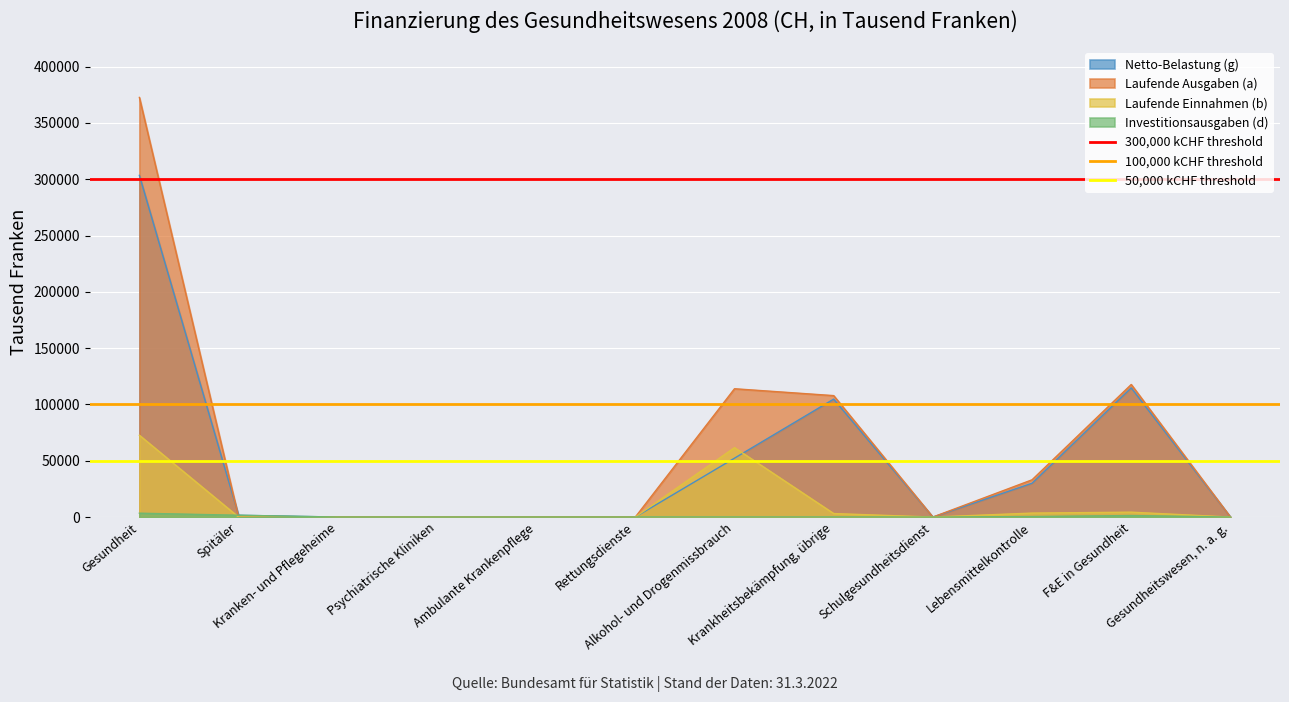

True or false: 50,000 kCHF threshold has a value of 50000 at Gesundheit.

True